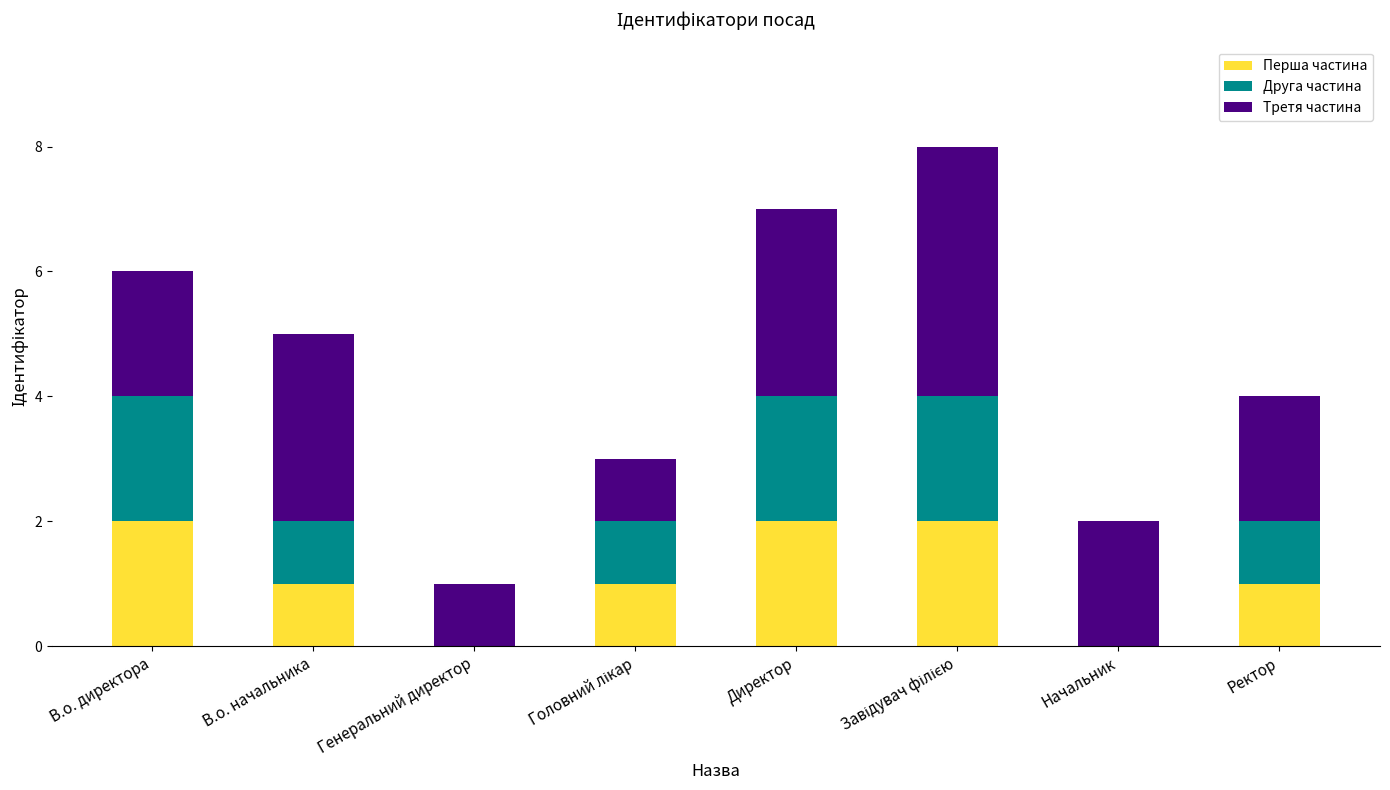

The Перша частина series shows 0 at Ректор. True or false?

False